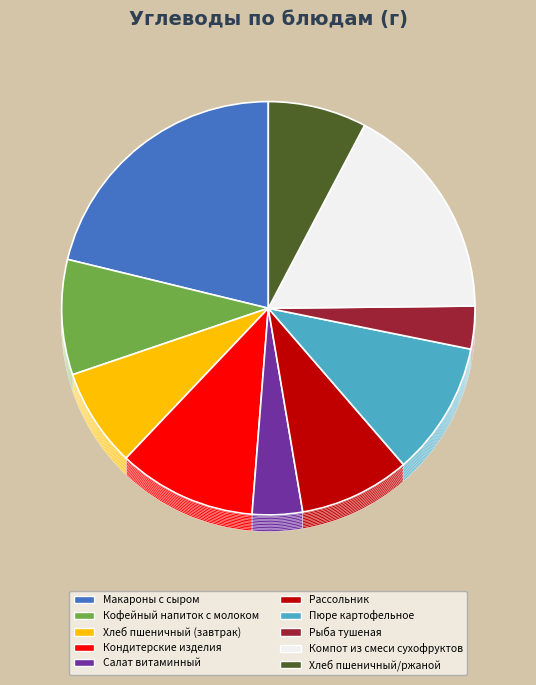

To the nearest percent, what is the average slice percentage?

10%